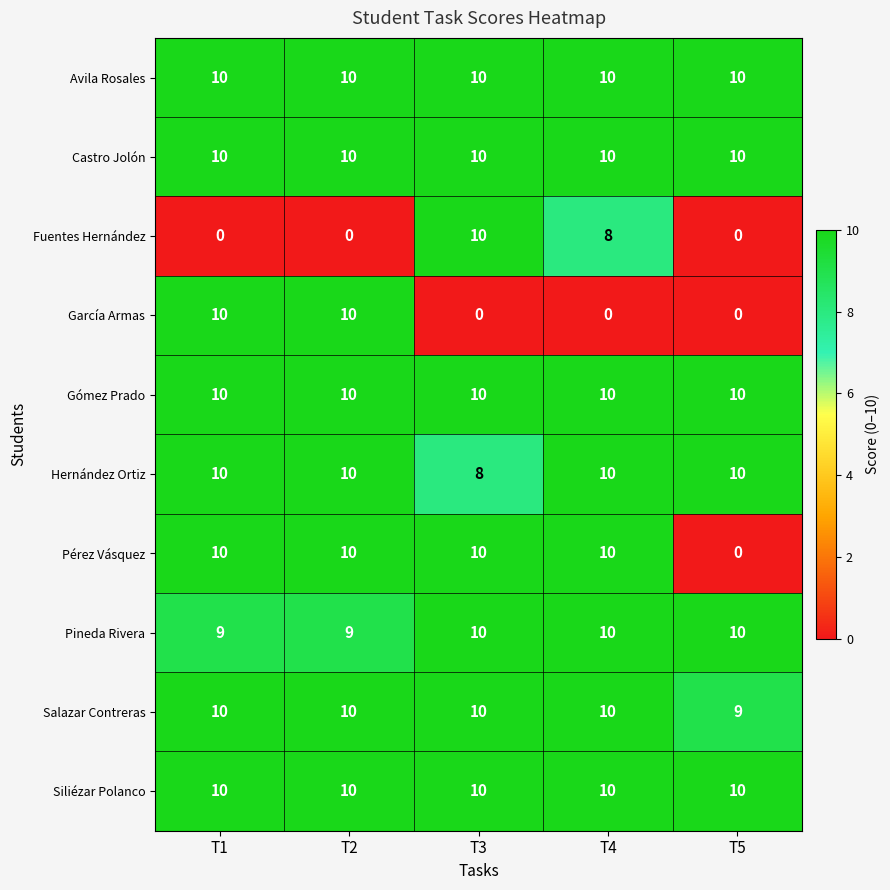

Is it true that Salazar Contreras equals 10 at T2?

True